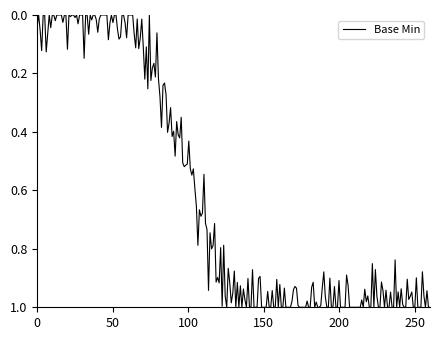

True or false: there are more than 2 points higher than both neighbors.

True